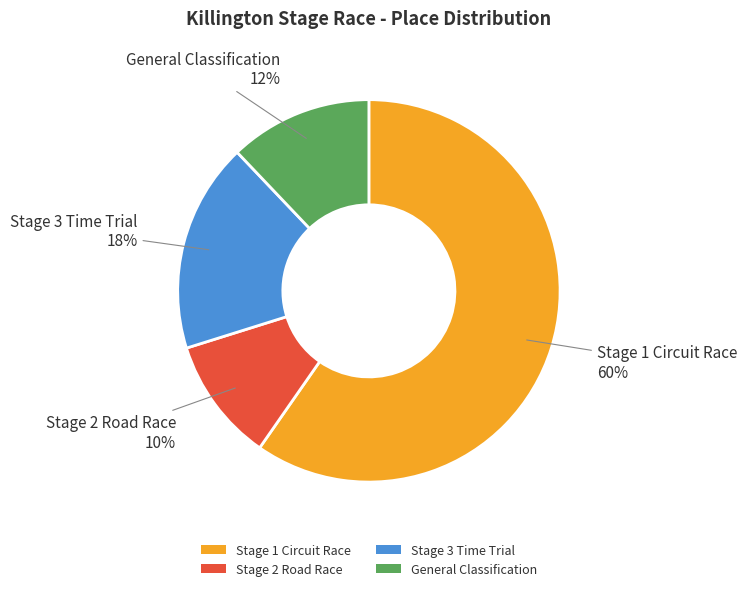

To the nearest percent, what is the average slice percentage?

25%